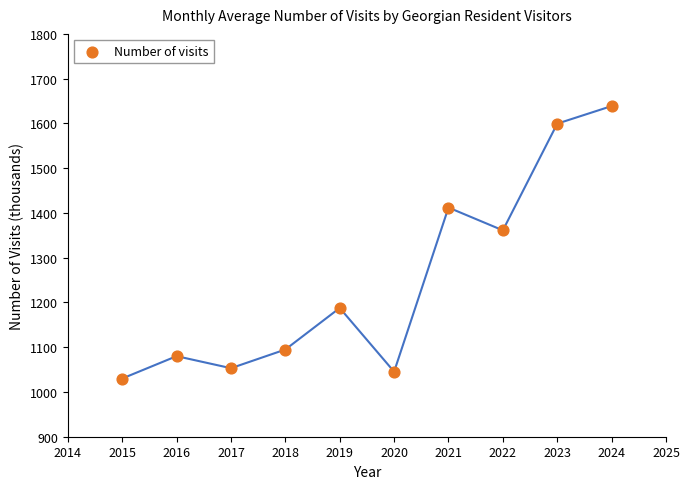

What Y value in the scatter plot is closest to 1334?

1361.1